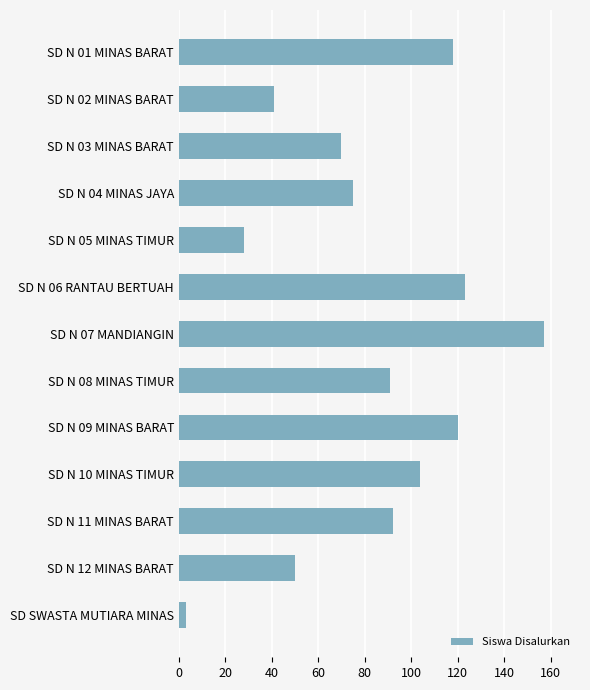

Is it true that the value at SD N 09 MINAS BARAT is 120?

True